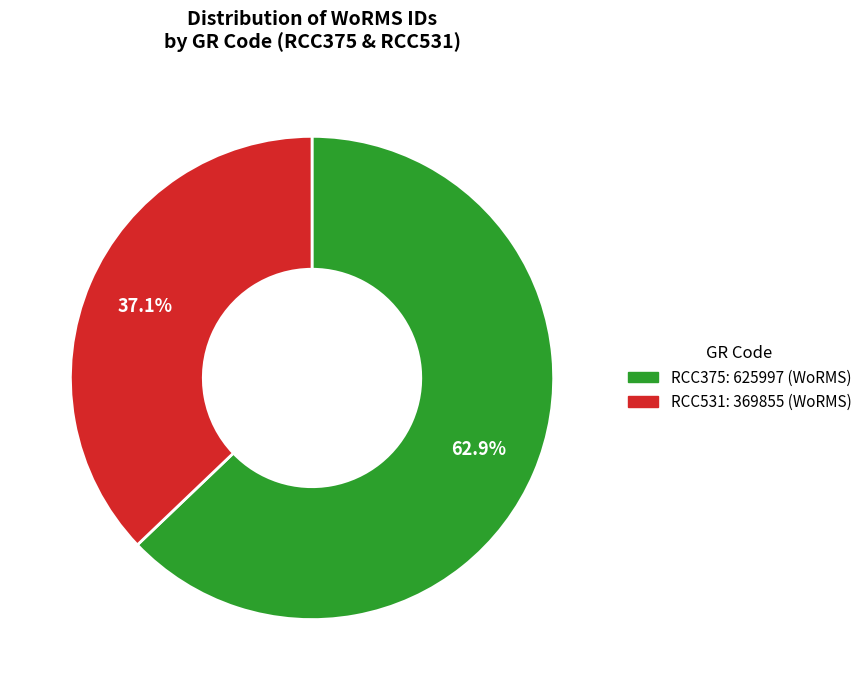

True or false: RCC531 accounts for 29% of the total.

False